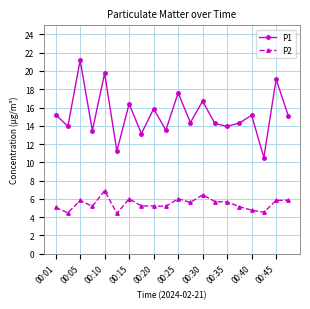

True or false: P1 has more than 1 points higher than both neighbors.

True